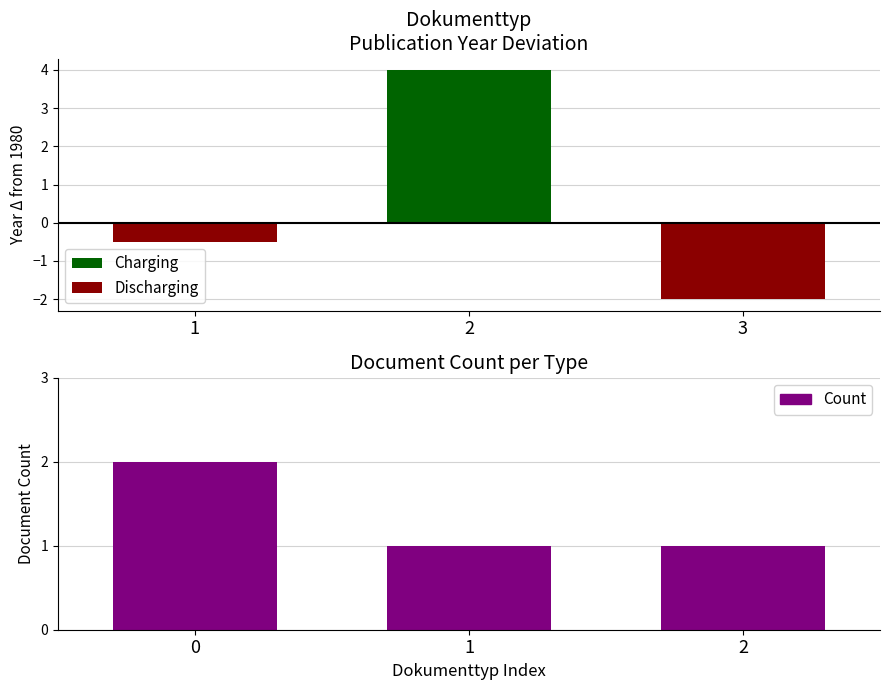

At how many categories does at least one series exceed 2?

1